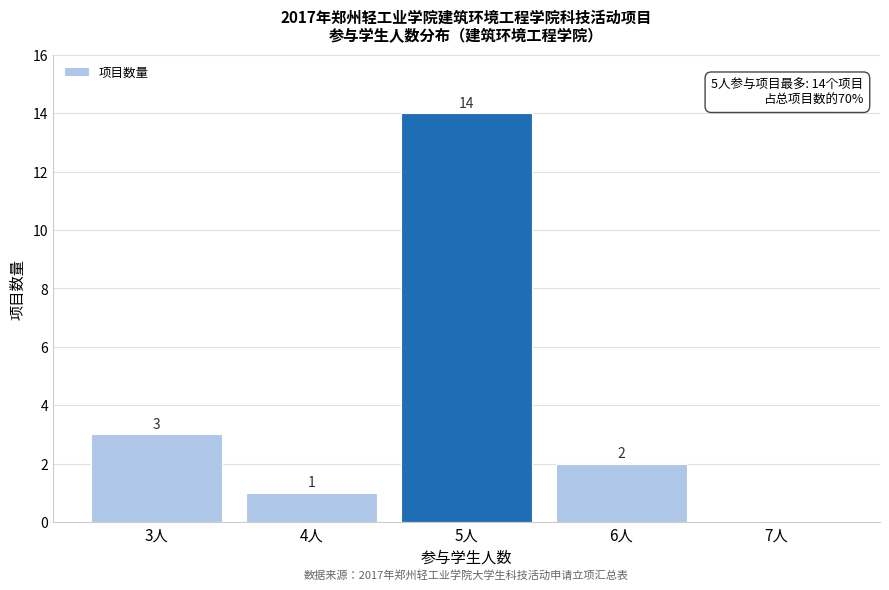

Reading left to right, what are all the values shown in this chart?

3人=3	4人=1	5人=14	6人=2	7人=0